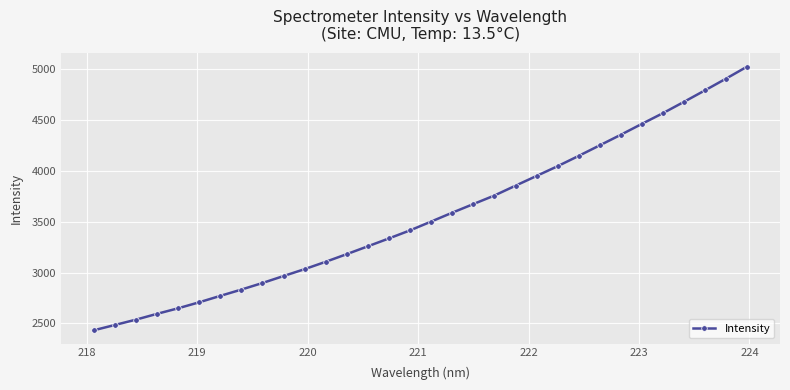

What is the difference between the maximum and minimum values?

2594.4